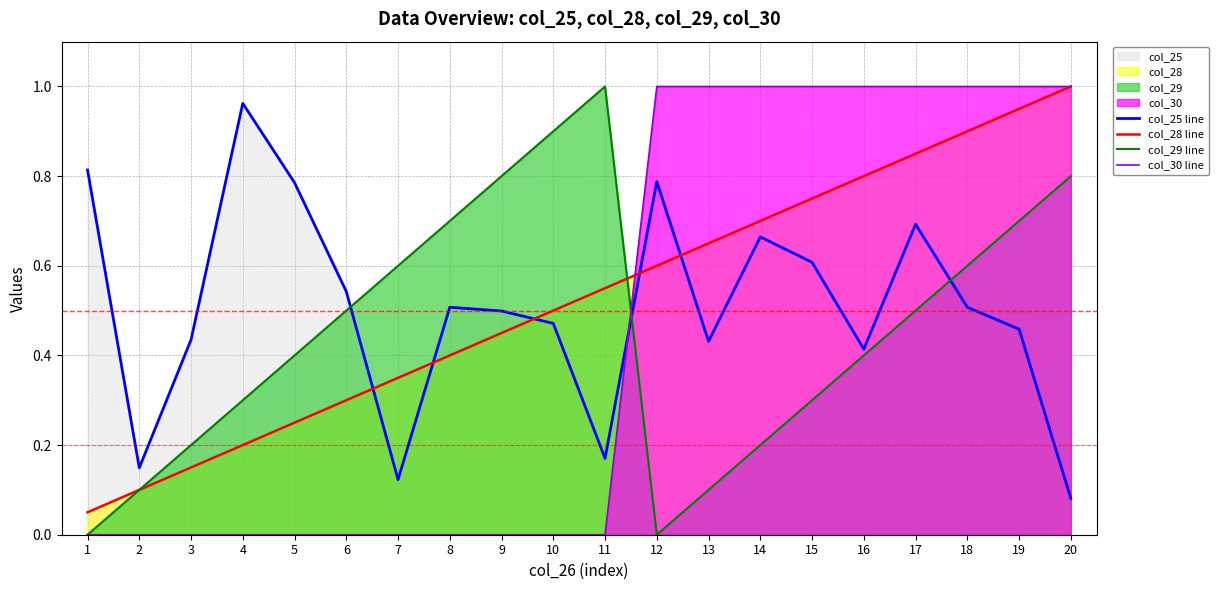

Which series has the widest spread of values?

col_29 line